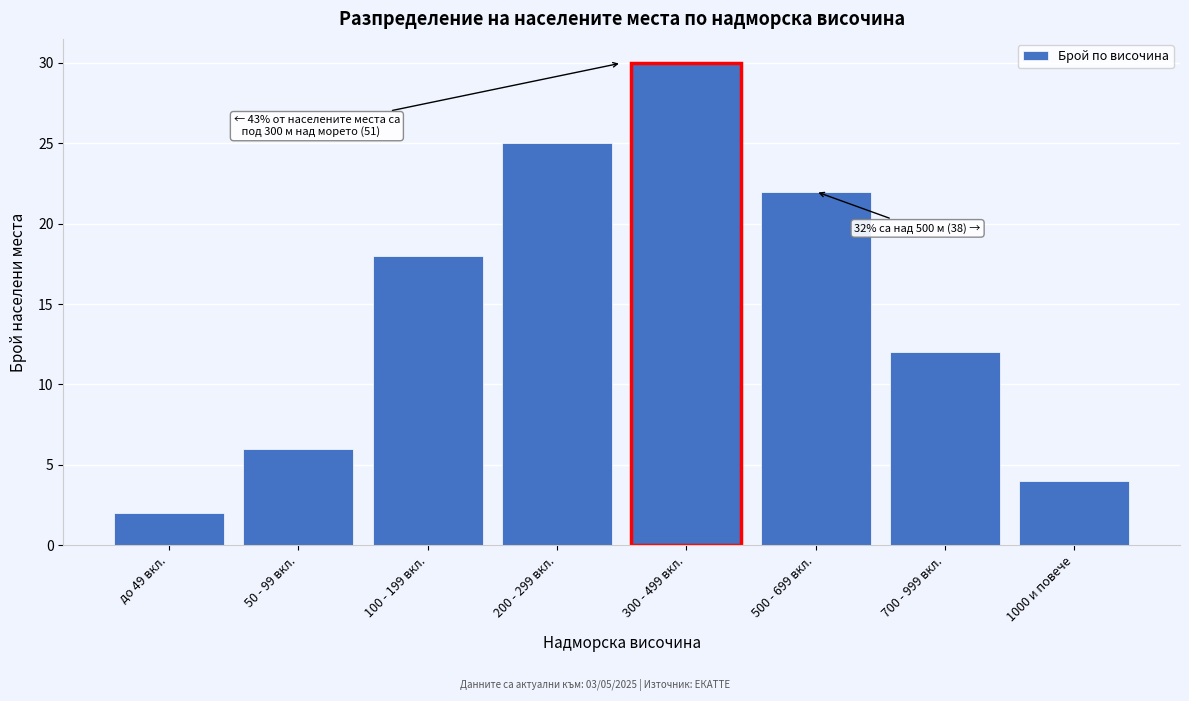

Reading left to right, extract all data points from this chart.

до 49 вкл.=2	50 - 99 вкл.=6	100 - 199 вкл.=18	200 - 299 вкл.=25	300 - 499 вкл.=30	500 - 699 вкл.=22	700 - 999 вкл.=12	1000 и повече=4